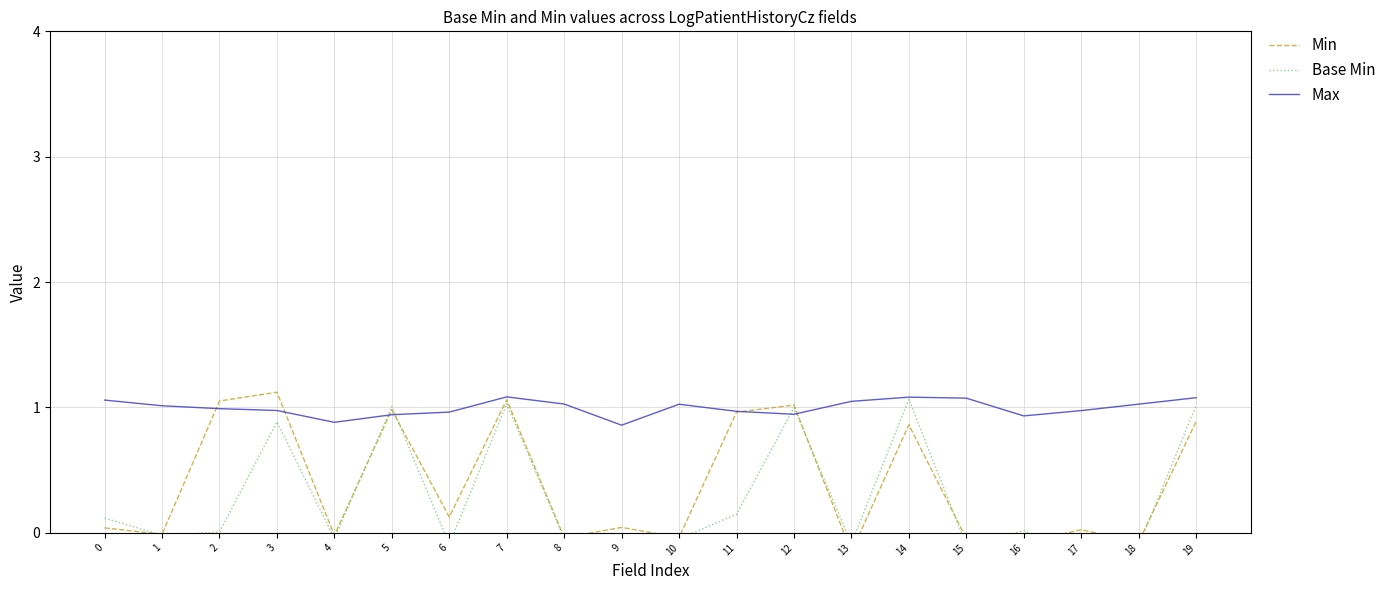

Reading left to right, list all the values displayed in this chart.

Min: 0.0	-0.0	1.1	1.1	-0.0	1.0	0.1	1.1	-0.0	0.0	-0.0	1.0	1.0	-0.2	0.9	-0.0	-0.1	0.0	-0.1	0.9
Base Min: 0.1	-0.0	0.0	0.9	-0.0	1.0	-0.1	1.0	-0.0	-0.0	-0.0	0.1	1.0	-0.1	1.1	-0.1	0.0	-0.2	-0.1	1.0
Max: 1.1	1.0	1.0	1.0	0.9	0.9	1.0	1.1	1.0	0.9	1.0	1.0	0.9	1.0	1.1	1.1	0.9	1.0	1.0	1.1